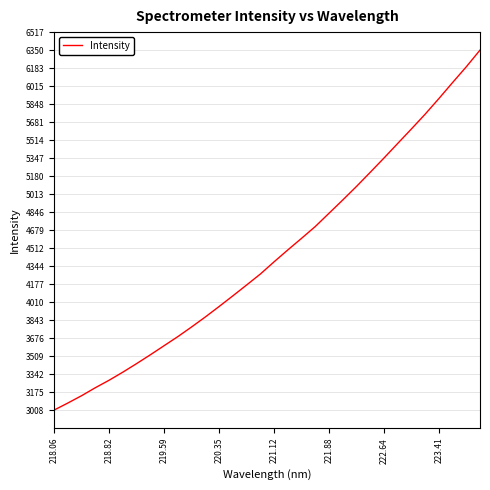

Does the chart display data point markers on the line(s)?

No